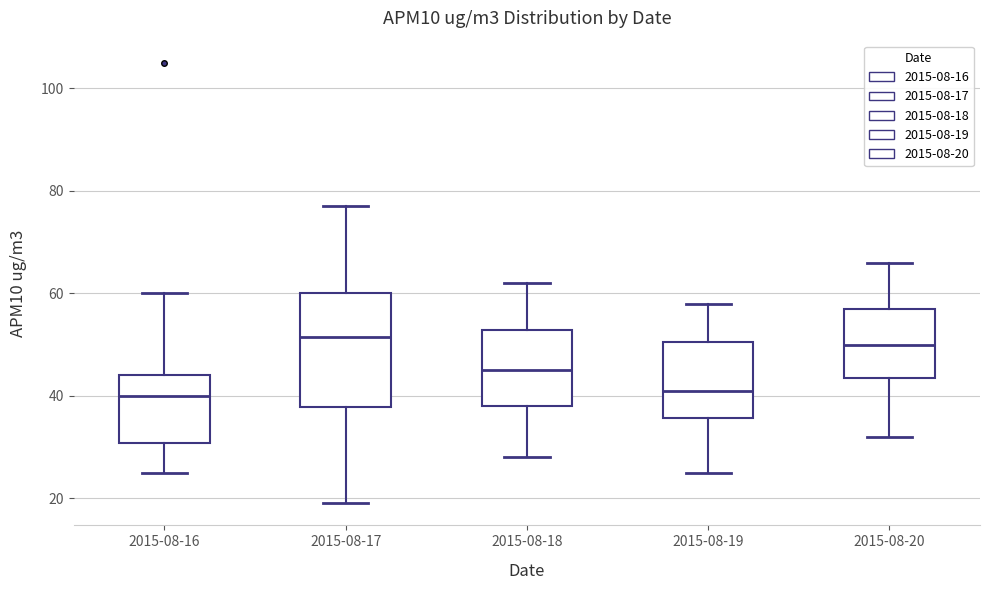

Reading left to right, read every box against the y-axis: the position of its median line, the range the box covers, and the ends of its whiskers. The values are not printed on the chart, so give them approximately, as read against the axis.

2015-08-16: median 40, box 30 to 44, whiskers 26 to 60
2015-08-17: median 52, box 38 to 60, whiskers 20 to 78
2015-08-18: median 46, box 38 to 52, whiskers 28 to 62
2015-08-19: median 42, box 36 to 50, whiskers 26 to 58
2015-08-20: median 50, box 44 to 58, whiskers 32 to 66